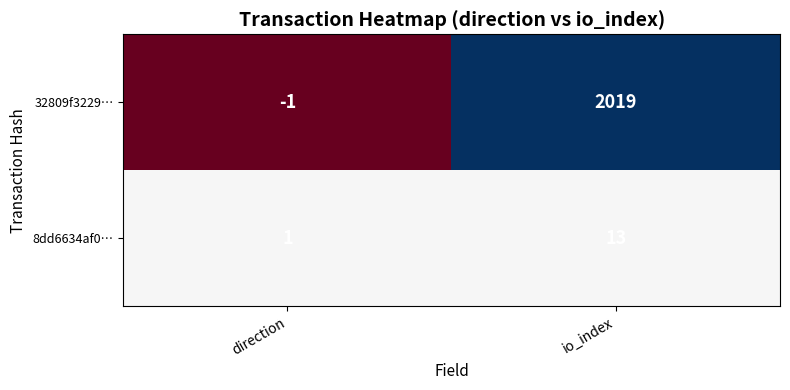

Which category has the lowest value across all series?

direction